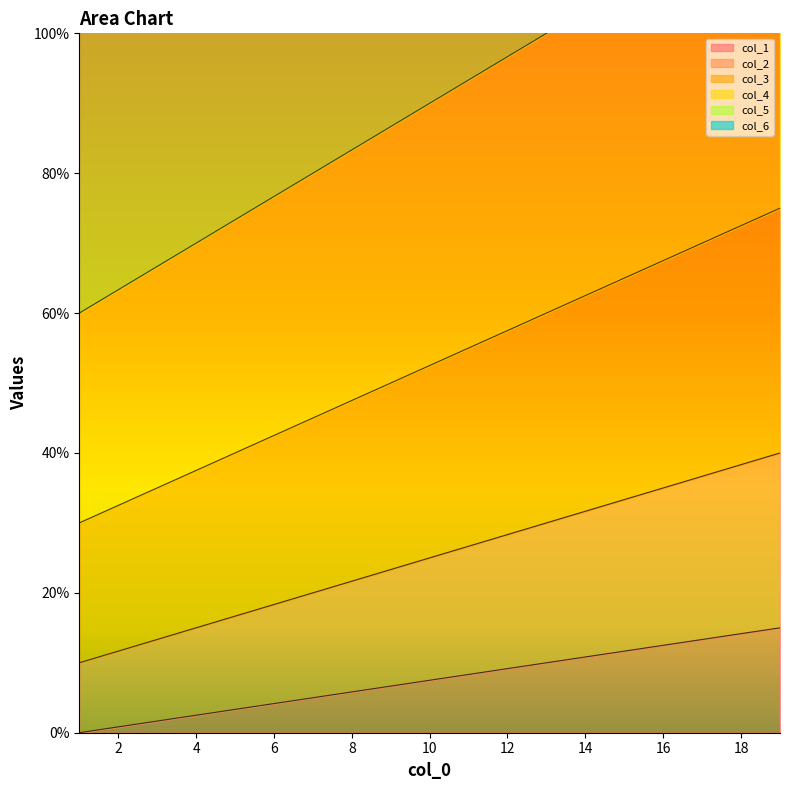

How many data points does each series have?

19